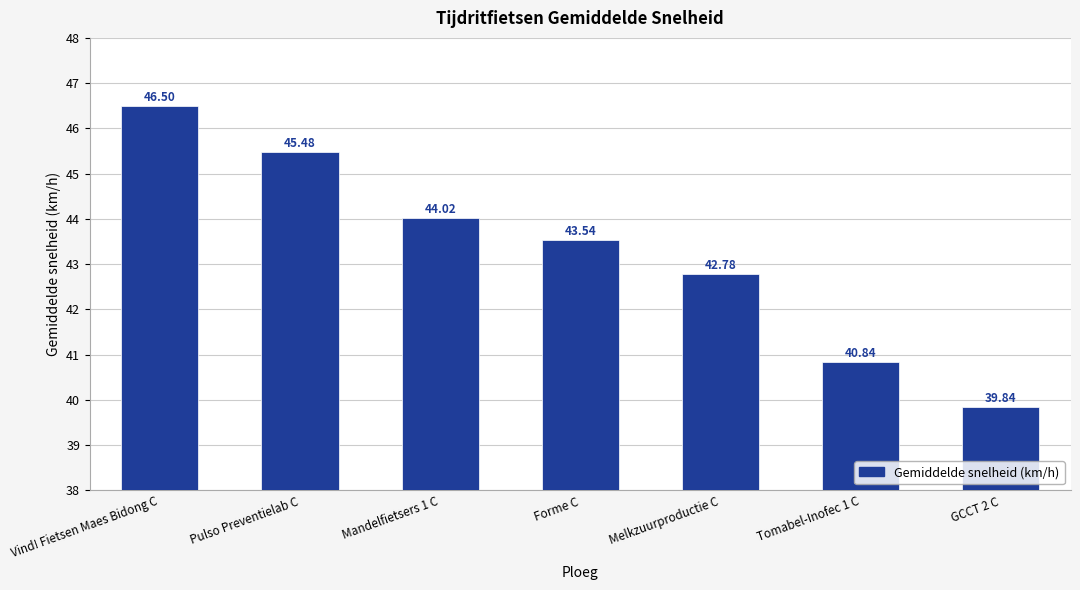

How many series are shown in this chart?

1